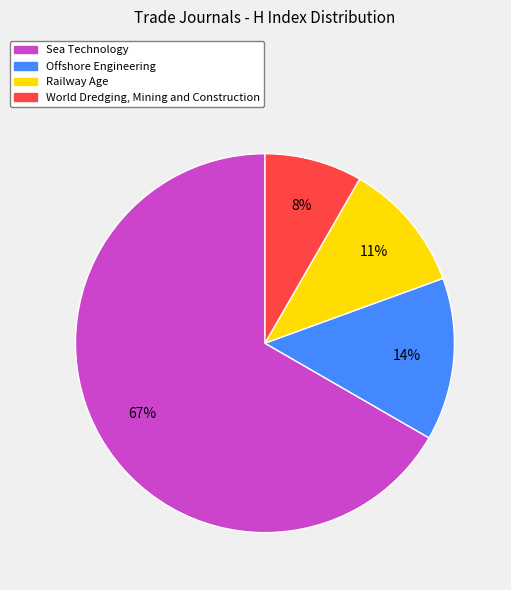

Do Railway Age and World Dredging, Mining and Construction together represent more than half of the pie?

No